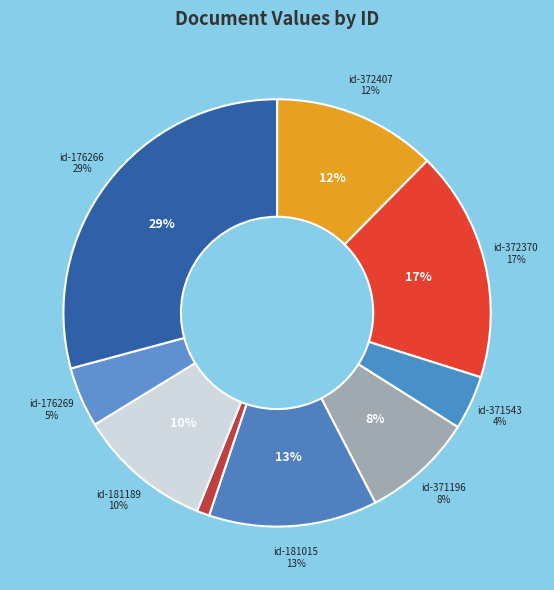

Which category has the biggest portion of the pie?

176266